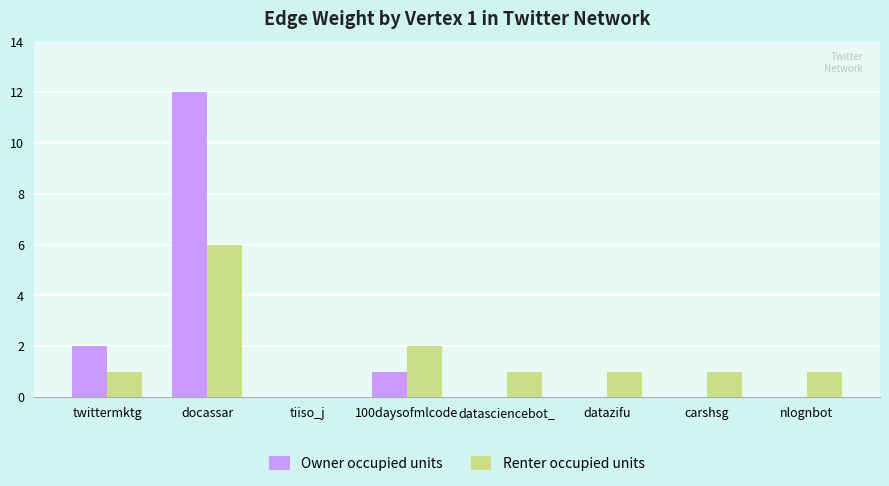

The value of Owner occupied units at nlognbot is -5. True or false?

False